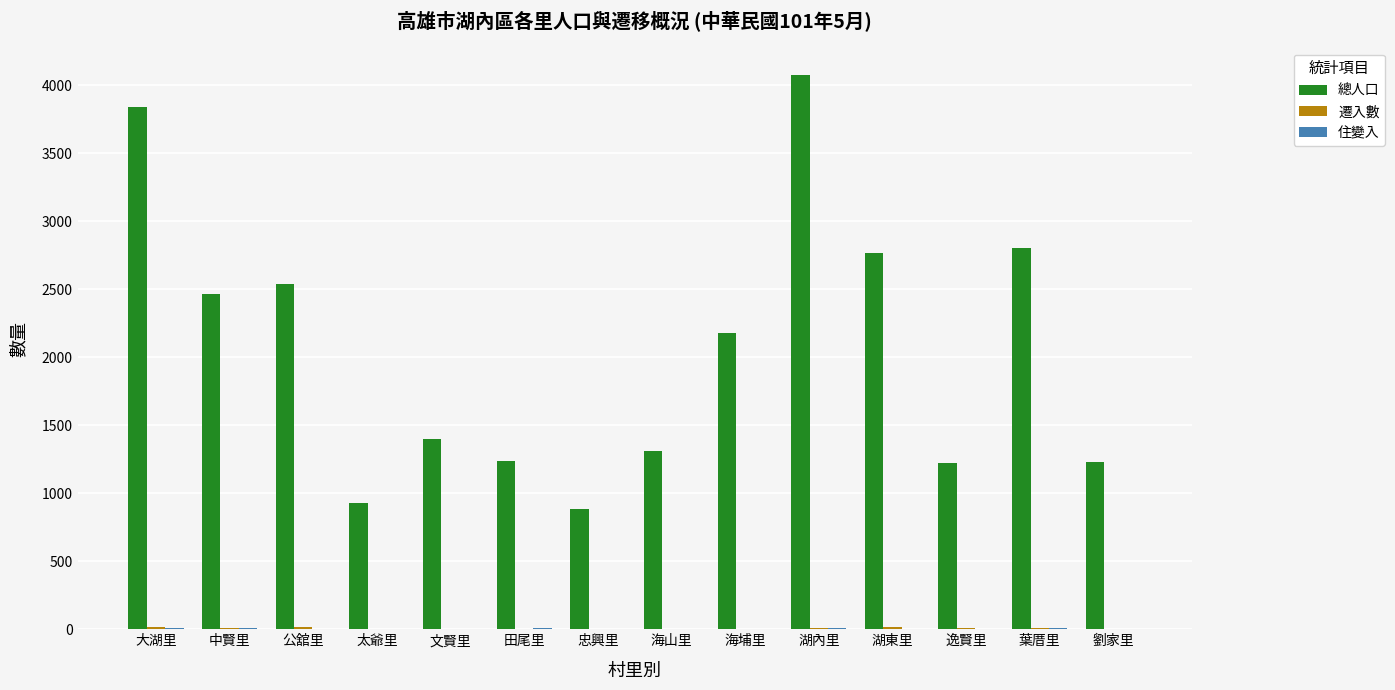

The value of 總人口 at 忠興里 is 445. True or false?

False